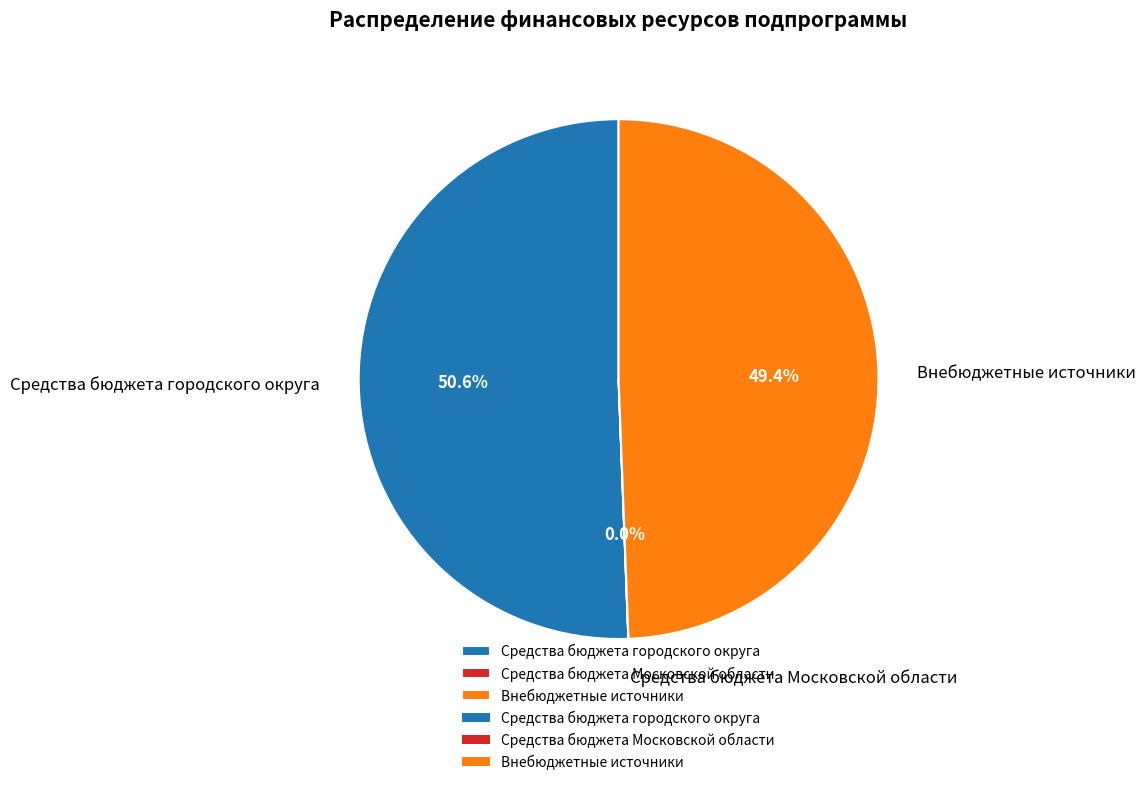

Which has a higher value, Внебюджетные источники or Средства бюджета городского округа?

Средства бюджета городского округа